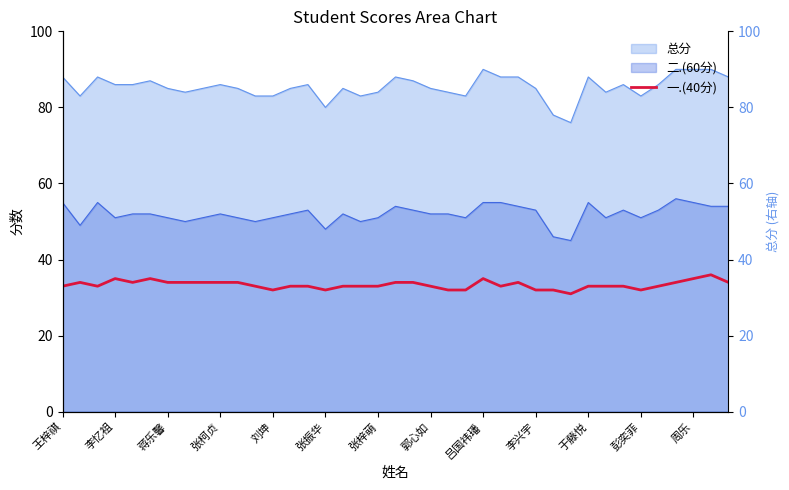

The chart shows a value of 34 at 郭心如. True or false?

True